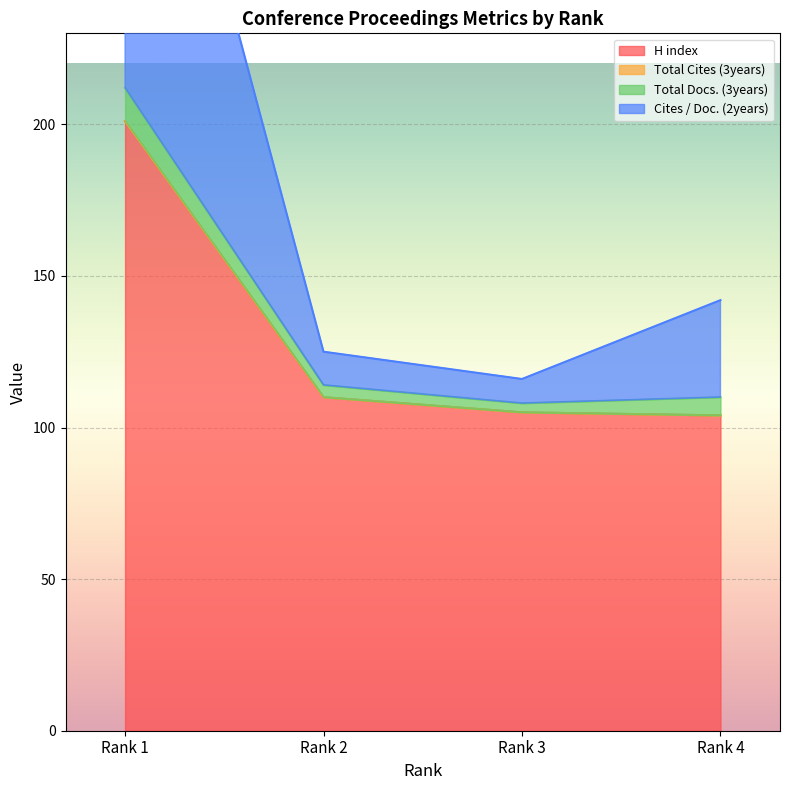

How many values in the H index series exceed 110?

1